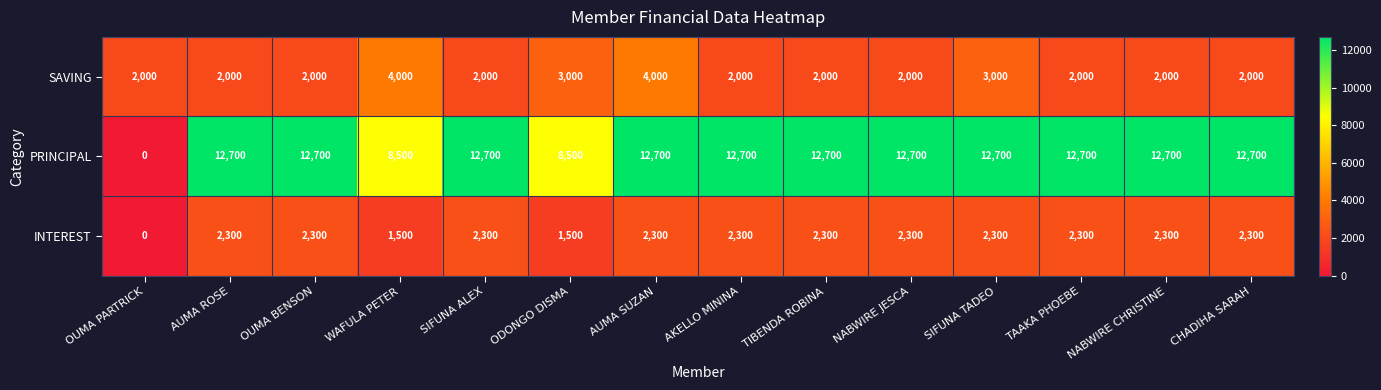

List the series in order of their peak value, lowest first.

INTEREST, SAVING, PRINCIPAL